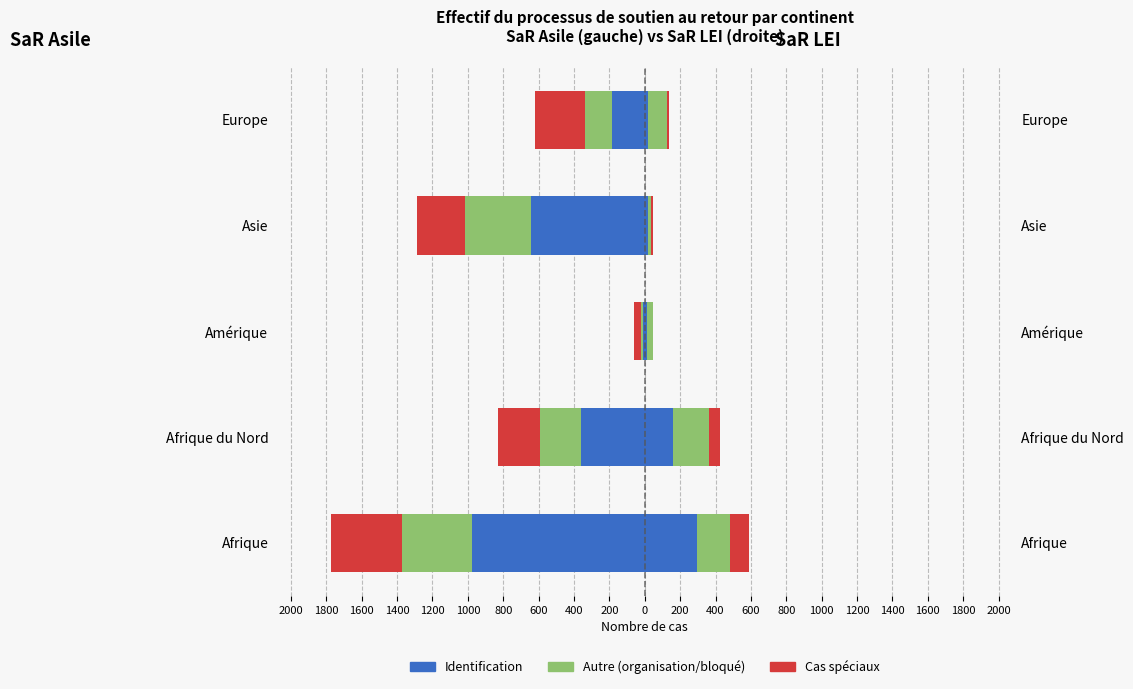

How many values in the Celibi/Identification series are below -359?

2